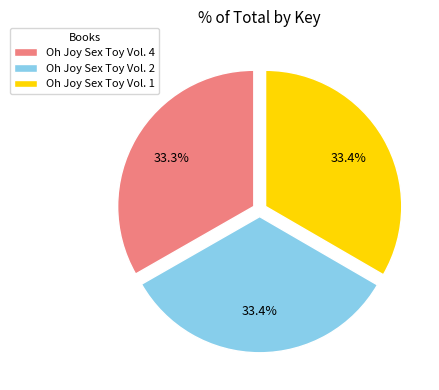

Count the number of slices in the pie.

3